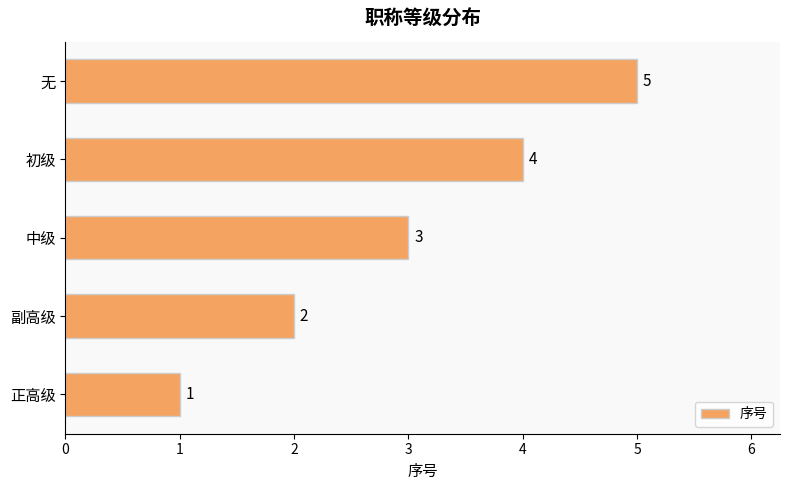

Where is the data nearest to the value 3?

中级